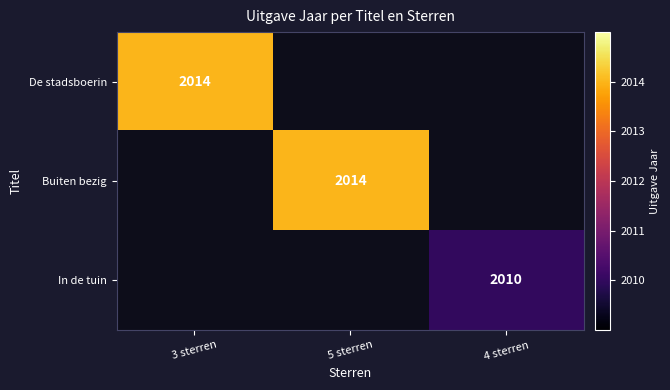

The value of De stadsboerin at 3 sterren is 2781. True or false?

False